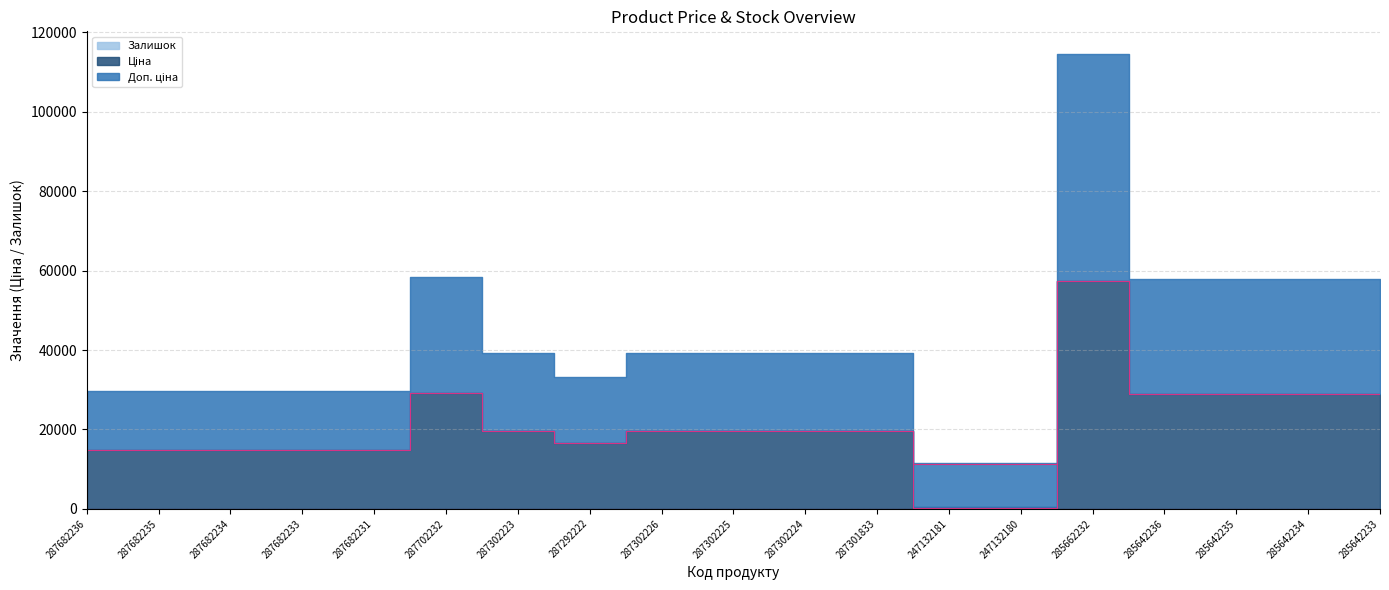

What is the difference between the maximum and minimum values in the Ціна series?

57146.2